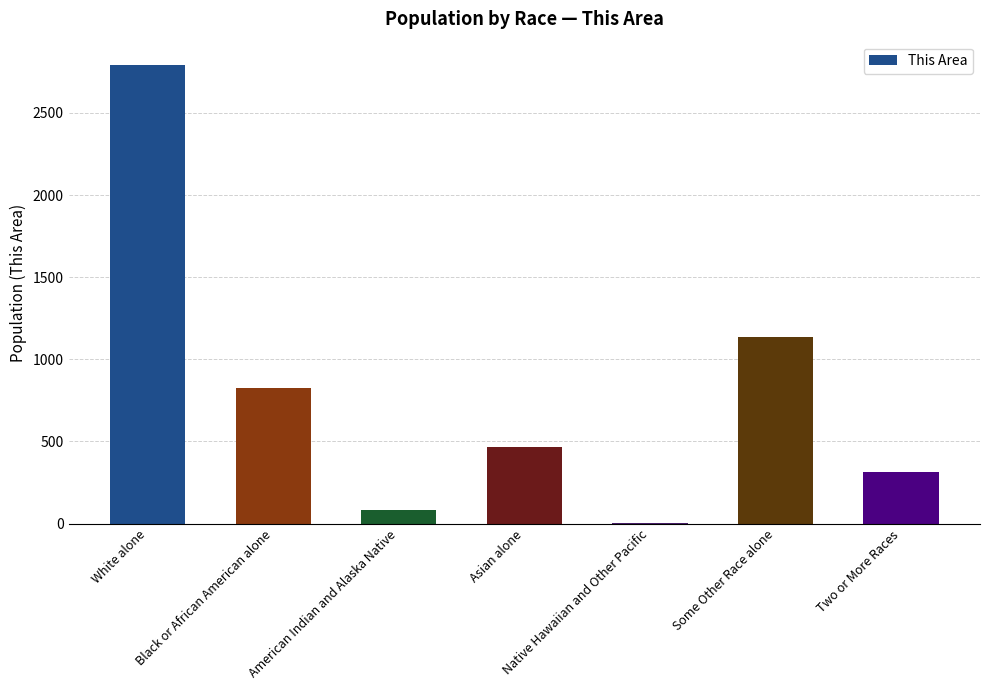

Is it true that the value at Black or African American alone is 824?

True